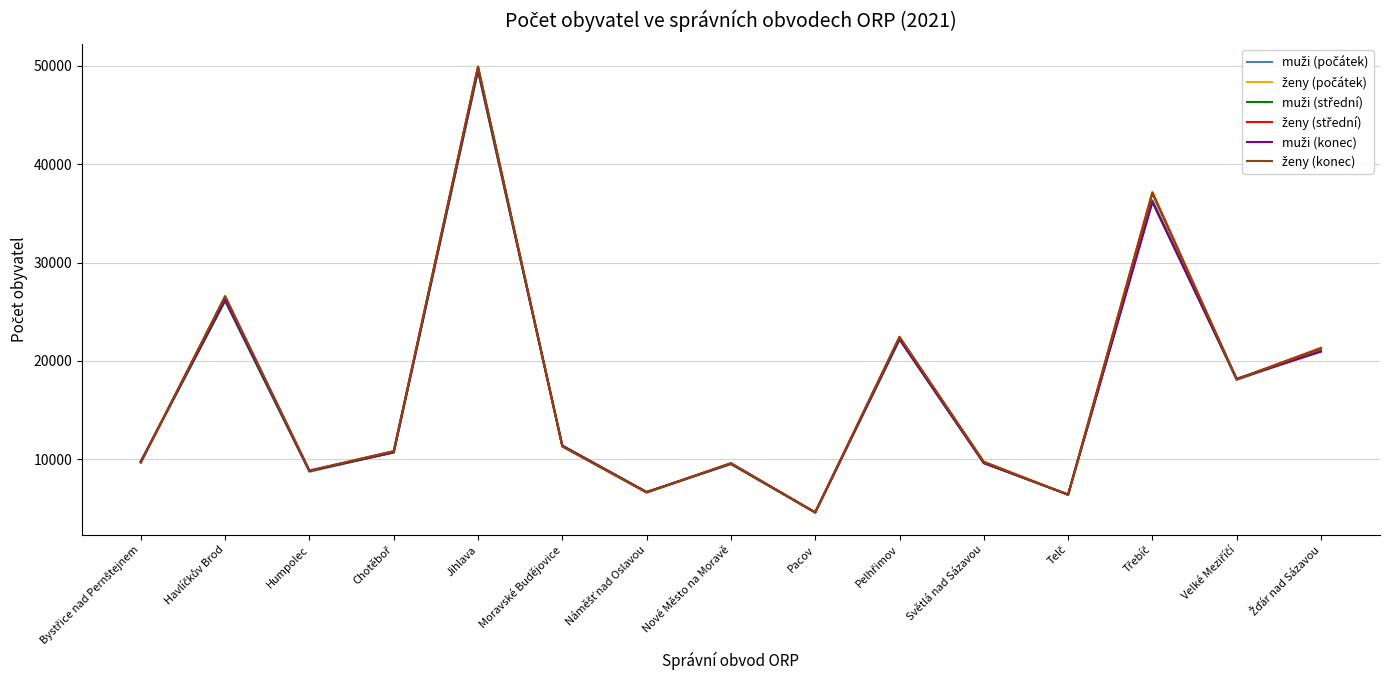

At which category is the sum across all series the highest?

Jihlava